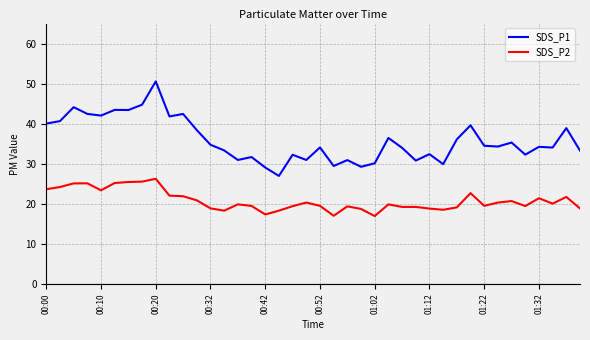

Which series has the largest total across all categories?

SDS_P1